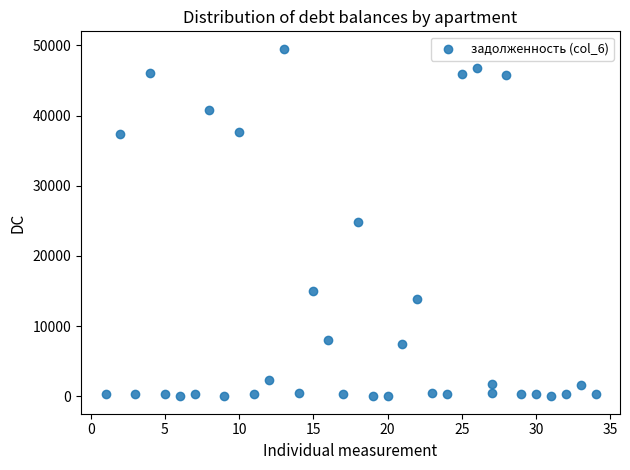

What is the range of X values (max minus min)?

33.0